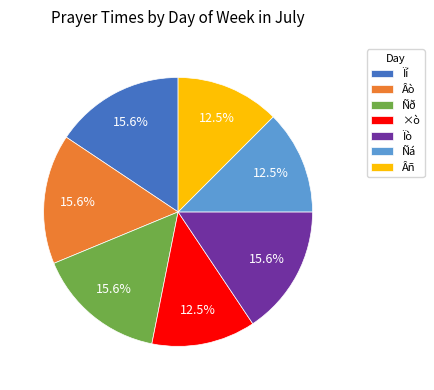

How much of the chart is everything except ×ò?

87.5%